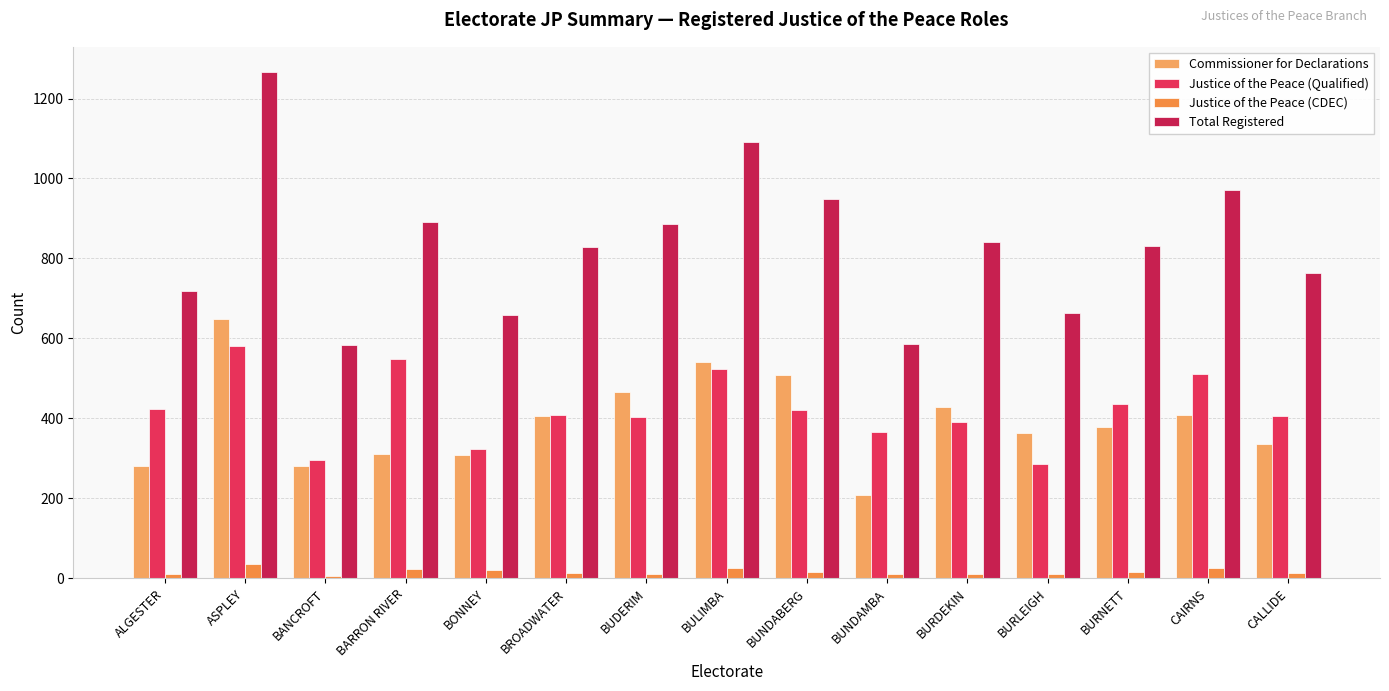

Is the value of Total Registered at BONNEY greater than the value of Justice of the Peace (CDEC) at CALLIDE?

Yes